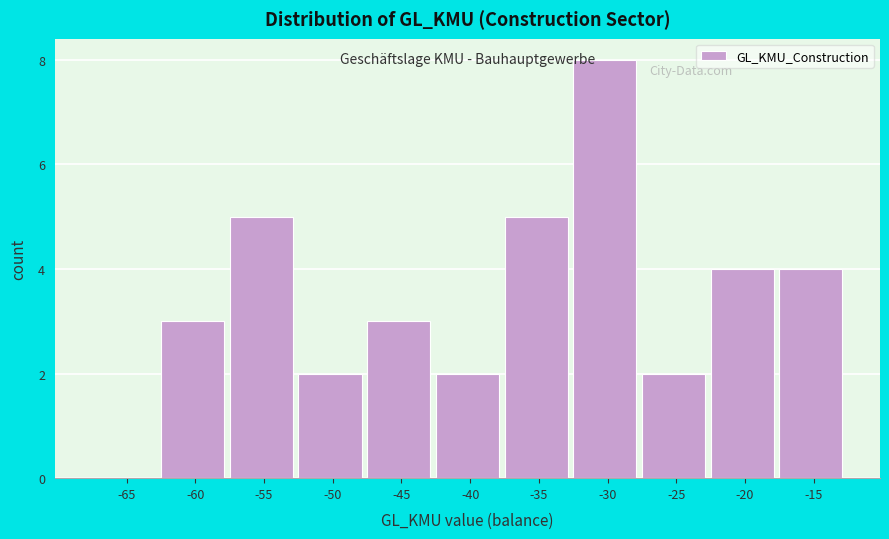

Reading right to left, list all the values displayed in this chart.

-15=4	-20=4	-25=2	-30=8	-35=5	-40=2	-45=3	-50=2	-55=5	-60=3	-65=0